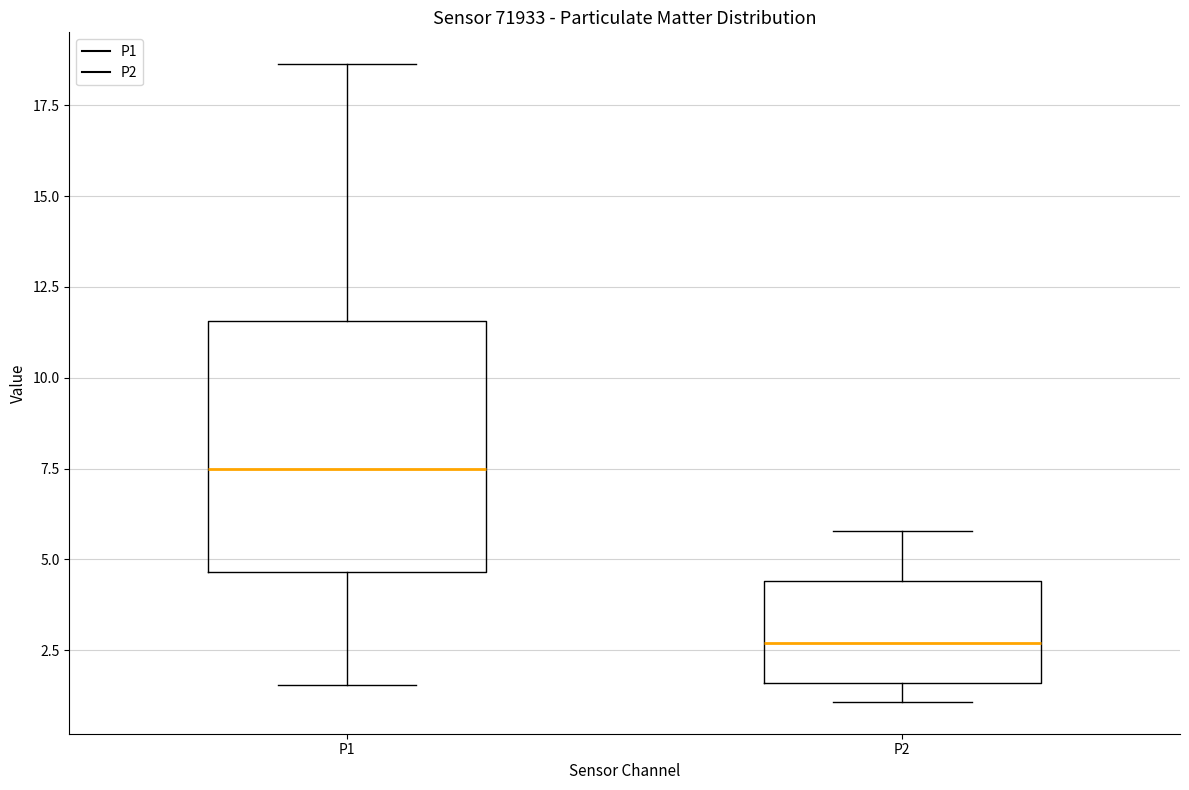

Which box's median line is the highest?

P1